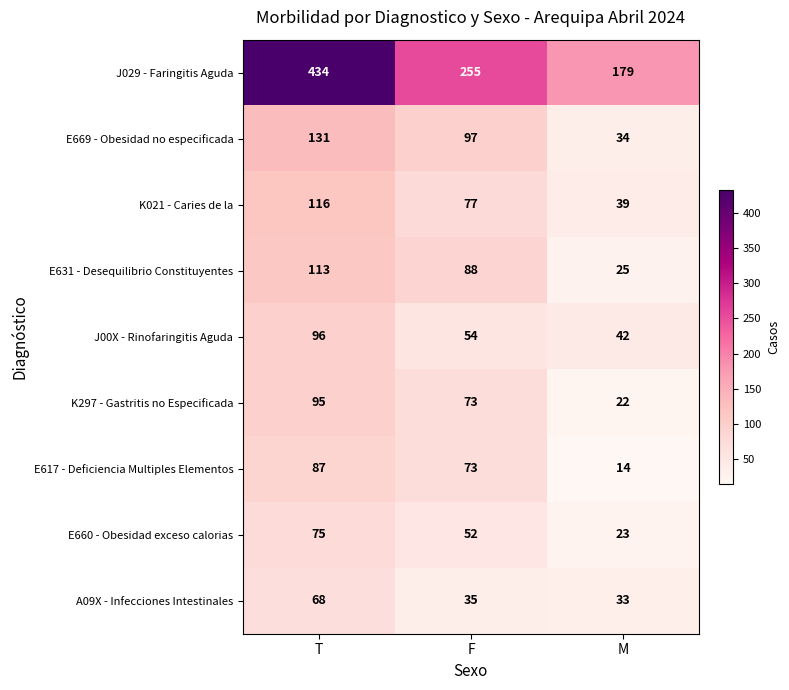

At which category is the sum across all series the highest?

T